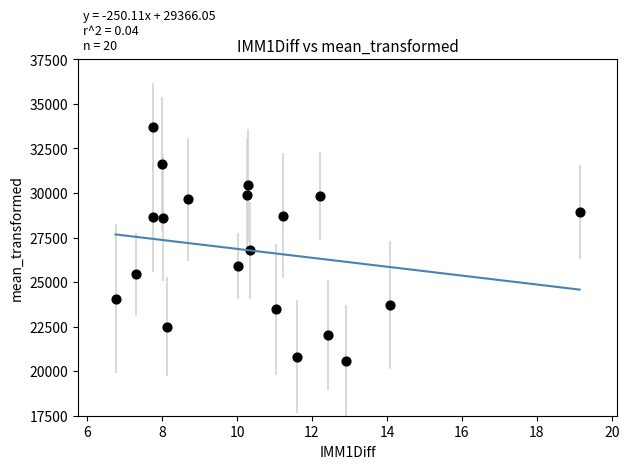

What Y value in the scatter plot is closest to 27120?

26779.3